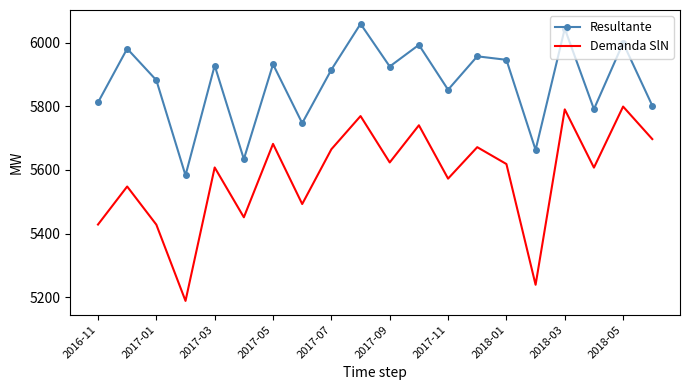

List the series in order of their peak value, highest first.

Resultante, Demanda SlN